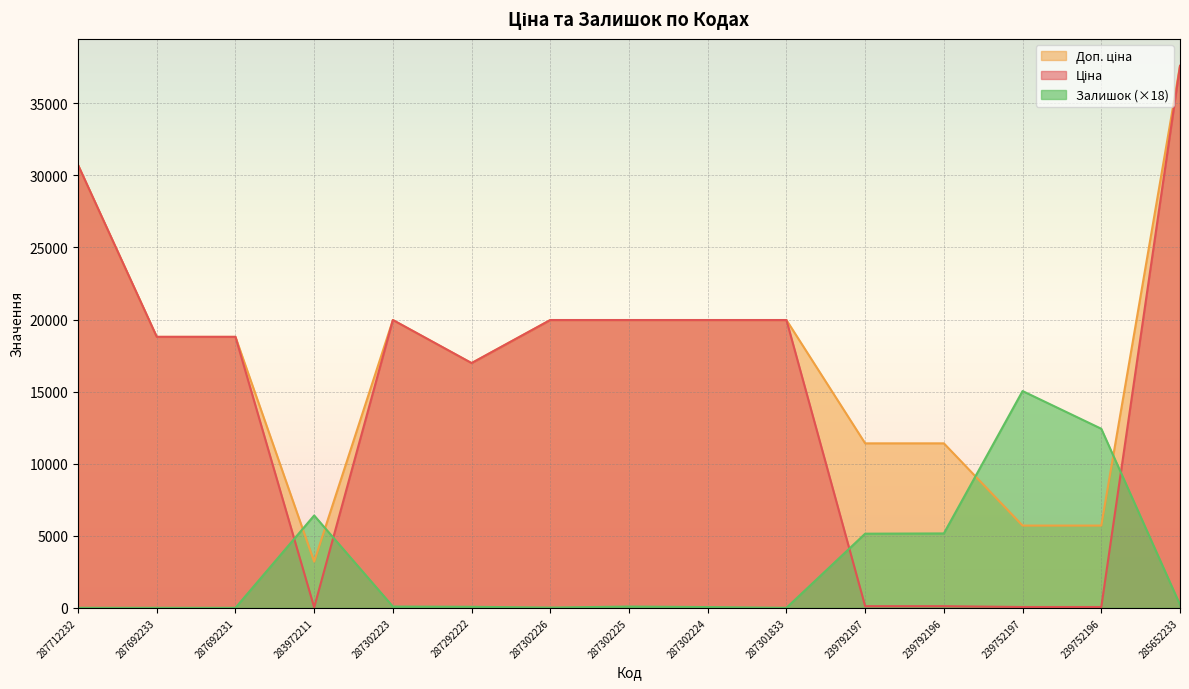

What is the label of the 15th point from the right?

287712232